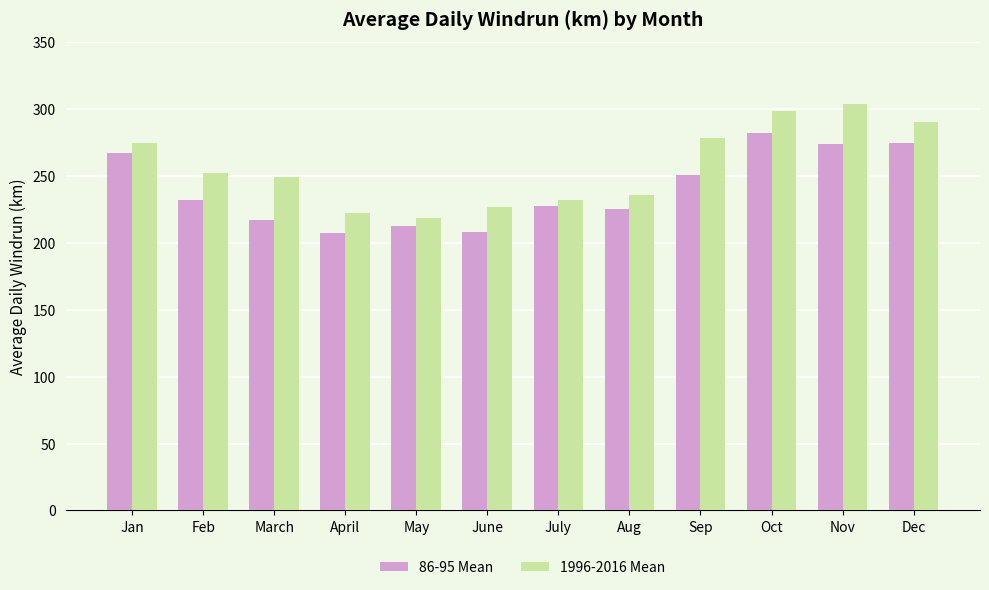

What is the minimum value shown in the chart?

207.7